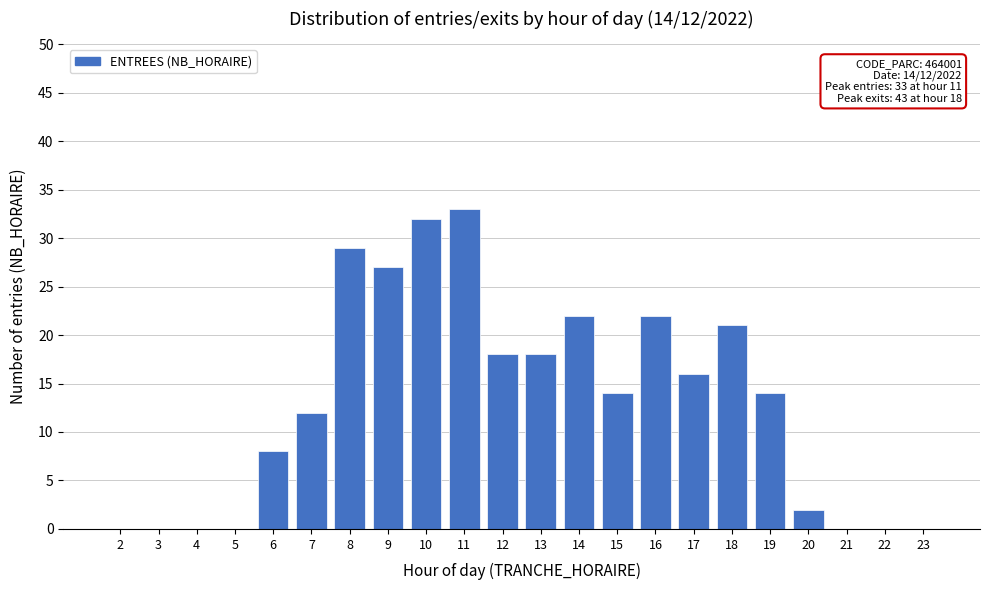

Reading left to right, list all the values displayed in this chart.

2=0	3=0	4=0	5=0	6=8	7=12	8=29	9=27	10=32	11=33	12=18	13=18	14=22	15=14	16=22	17=16	18=21	19=14	20=2	21=0	22=0	23=0